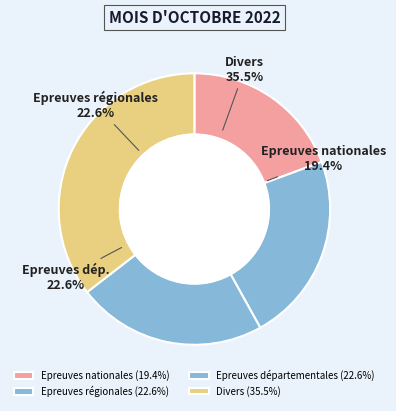

Does Divers represent more than half of the total?

No